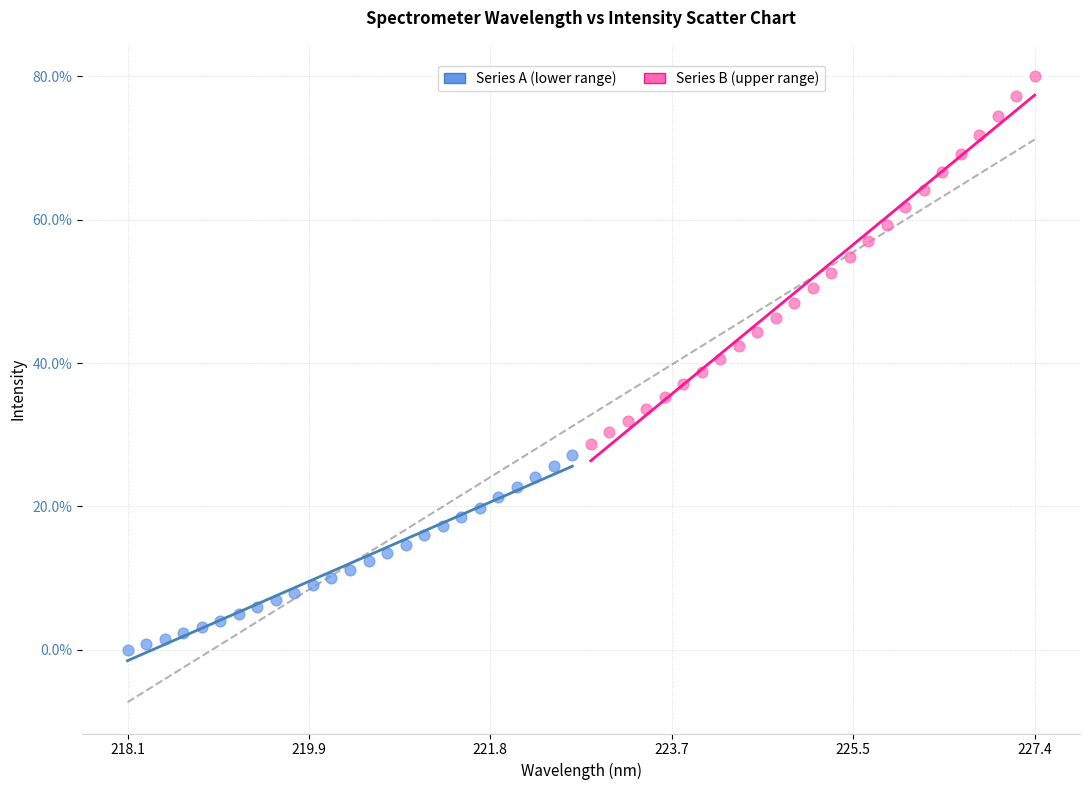

Which series contains the highest Y value?

Series B (upper range)